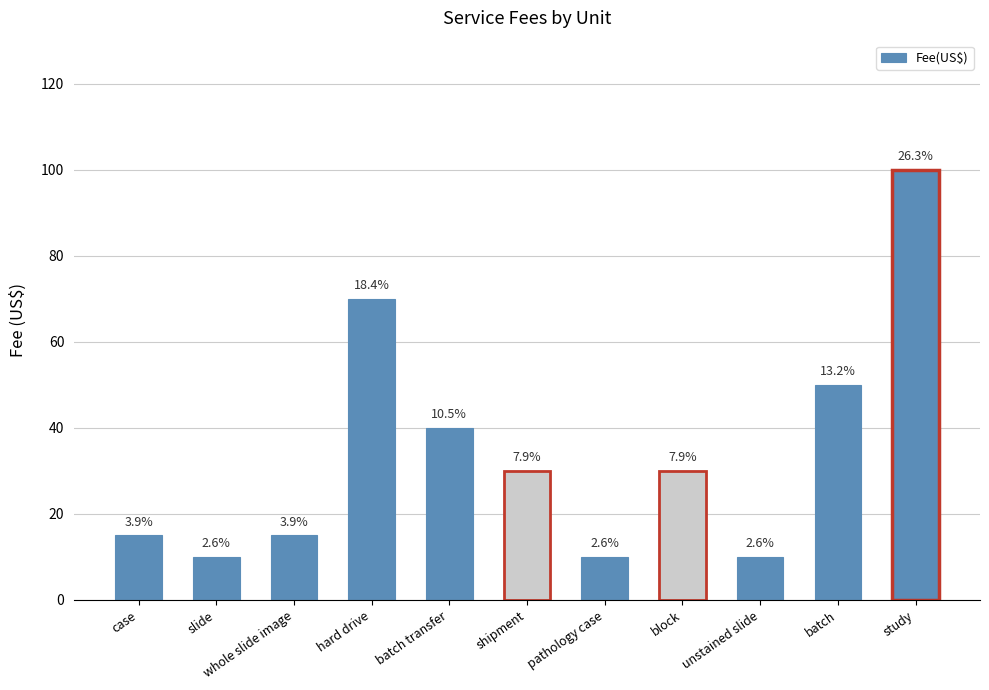

Reading left to right, extract all data points from this chart.

case=15	slide=10	whole slide image=15	hard drive=70	batch transfer=40	shipment=30	pathology case=10	block=30	unstained slide=10	batch=50	study=100